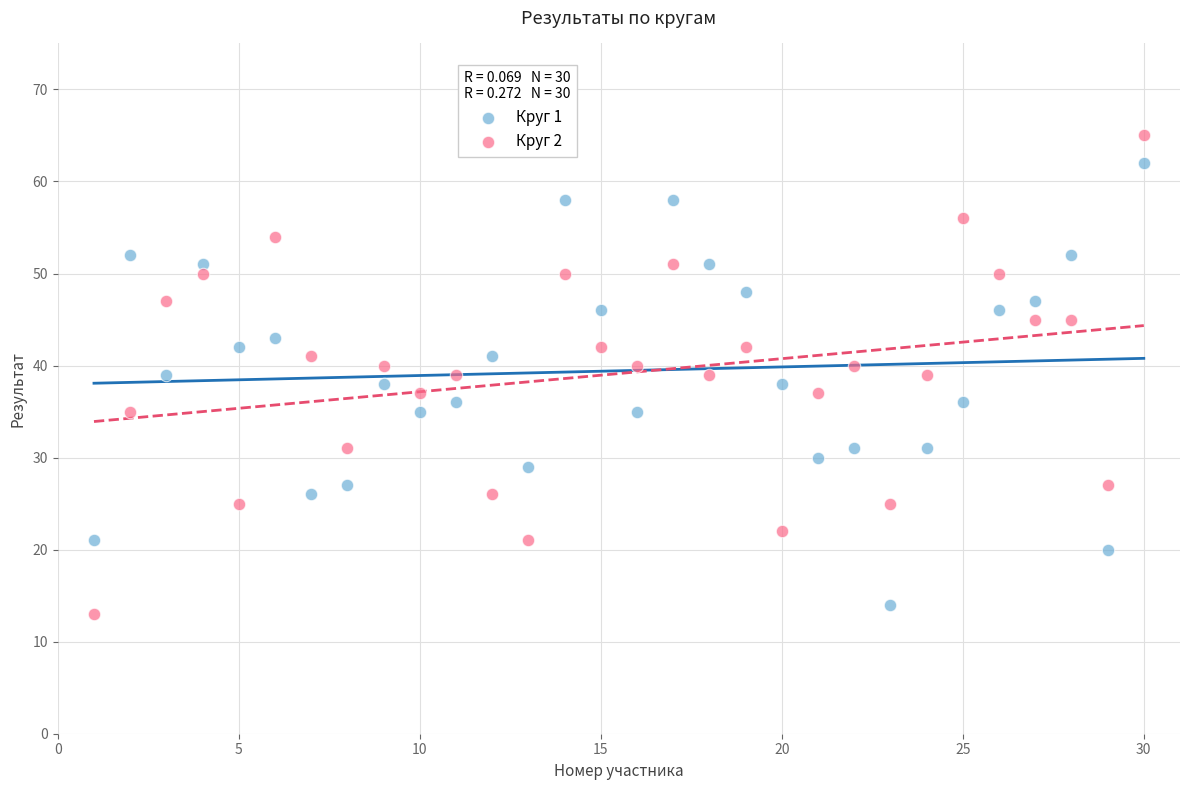

Across all data points, what is the range of Y values (max minus min)?

52